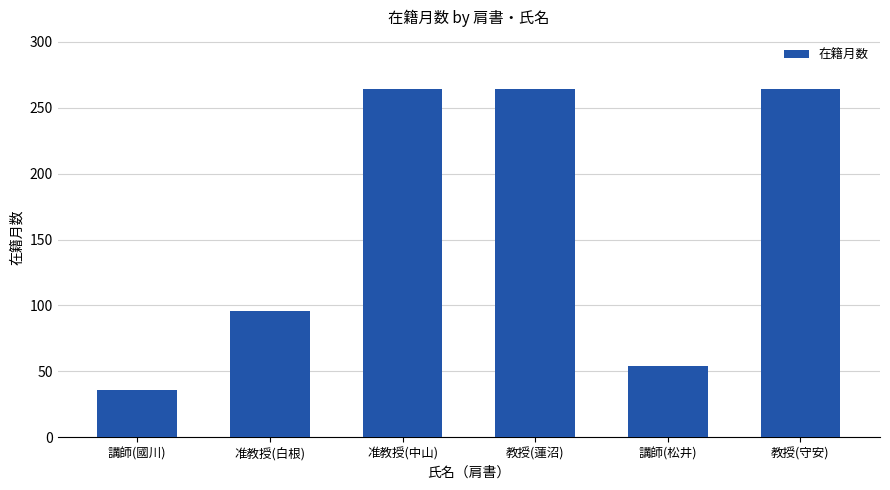

What is the label of the 4th bar from the right?

准教授(中山)